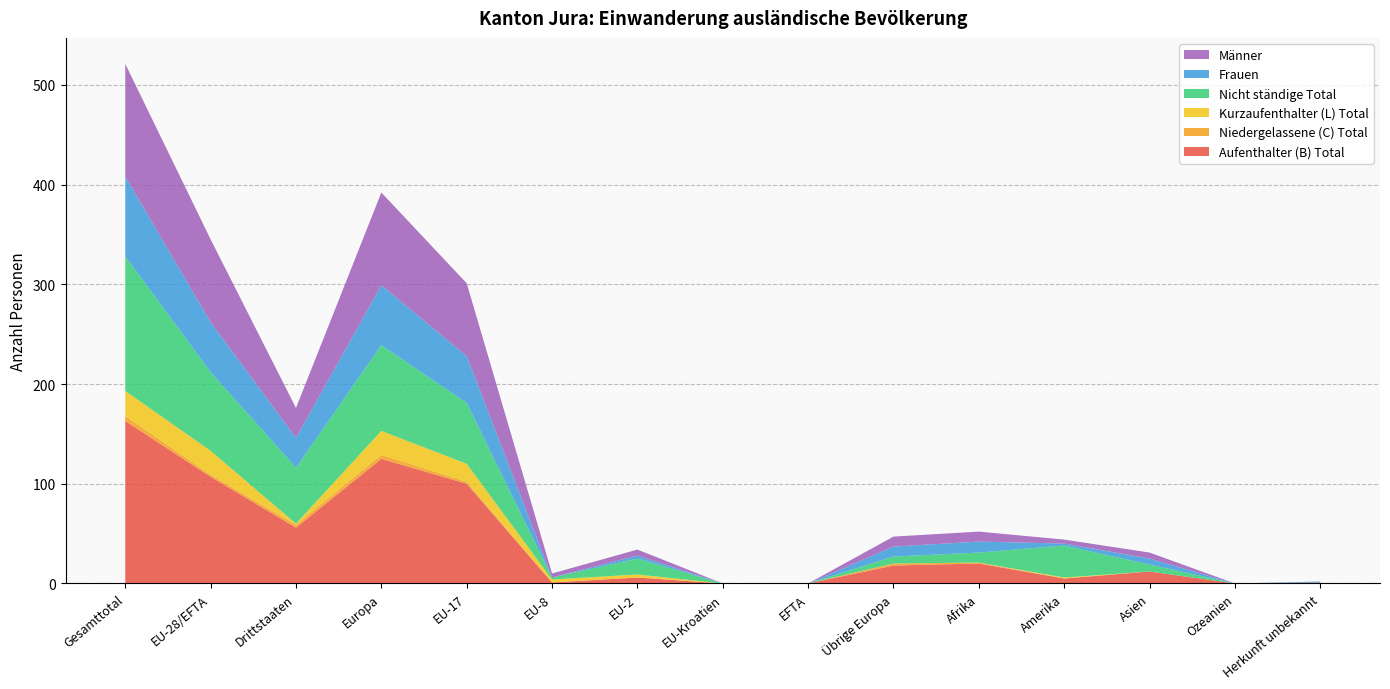

Reading left to right, transcribe all the data shown in this chart.

Aufenthalter (B) Total: Gesamttotal=163	EU-28/EFTA=107	Drittstaaten=56	Europa=125	EU-17=100	EU-8=1	EU-2=6	EU-Kroatien=0	EFTA=0	Übrige Europa=18	Afrika=20	Amerika=5	Asien=12	Ozeanien=0	Herkunft unbekannt=1
Niedergelassene (C) Total: Gesamttotal=5	EU-28/EFTA=2	Drittstaaten=3	Europa=4	EU-17=2	EU-8=0	EU-2=0	EU-Kroatien=0	EFTA=0	Übrige Europa=2	Afrika=1	Amerika=0	Asien=0	Ozeanien=0	Herkunft unbekannt=0
Kurzaufenthalter (L) Total: Gesamttotal=25	EU-28/EFTA=24	Drittstaaten=1	Europa=24	EU-17=18	EU-8=3	EU-2=3	EU-Kroatien=0	EFTA=0	Übrige Europa=0	Afrika=0	Amerika=1	Asien=0	Ozeanien=0	Herkunft unbekannt=0
Nicht ständige Total: Gesamttotal=135	EU-28/EFTA=79	Drittstaaten=56	Europa=86	EU-17=61	EU-8=2	EU-2=16	EU-Kroatien=0	EFTA=0	Übrige Europa=7	Afrika=10	Amerika=32	Asien=7	Ozeanien=0	Herkunft unbekannt=0
Frauen: Gesamttotal=80	EU-28/EFTA=50	Drittstaaten=30	Europa=60	EU-17=47	EU-8=0	EU-2=3	EU-Kroatien=0	EFTA=0	Übrige Europa=10	Afrika=11	Amerika=2	Asien=6	Ozeanien=0	Herkunft unbekannt=1
Männer: Gesamttotal=113	EU-28/EFTA=83	Drittstaaten=30	Europa=93	EU-17=73	EU-8=4	EU-2=6	EU-Kroatien=0	EFTA=0	Übrige Europa=10	Afrika=10	Amerika=4	Asien=6	Ozeanien=0	Herkunft unbekannt=0